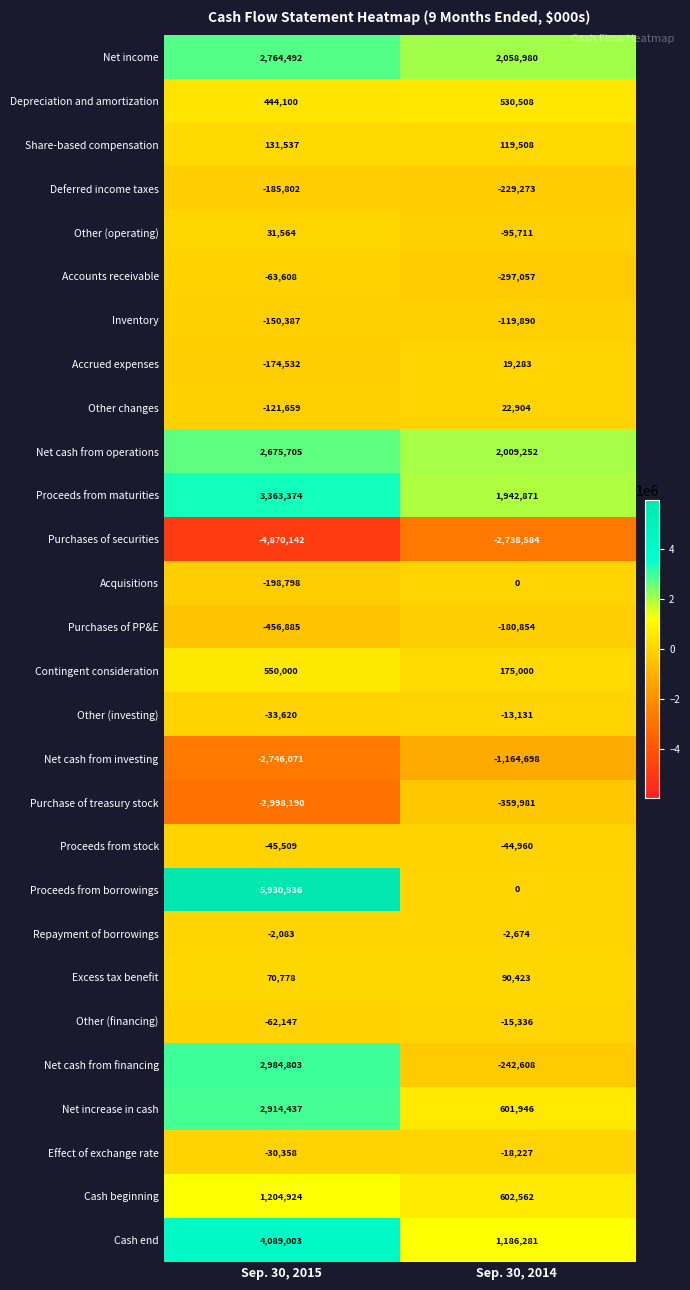

Which series changed the most between Sep. 30, 2015 and Sep. 30, 2014?

Proceeds from borrowings